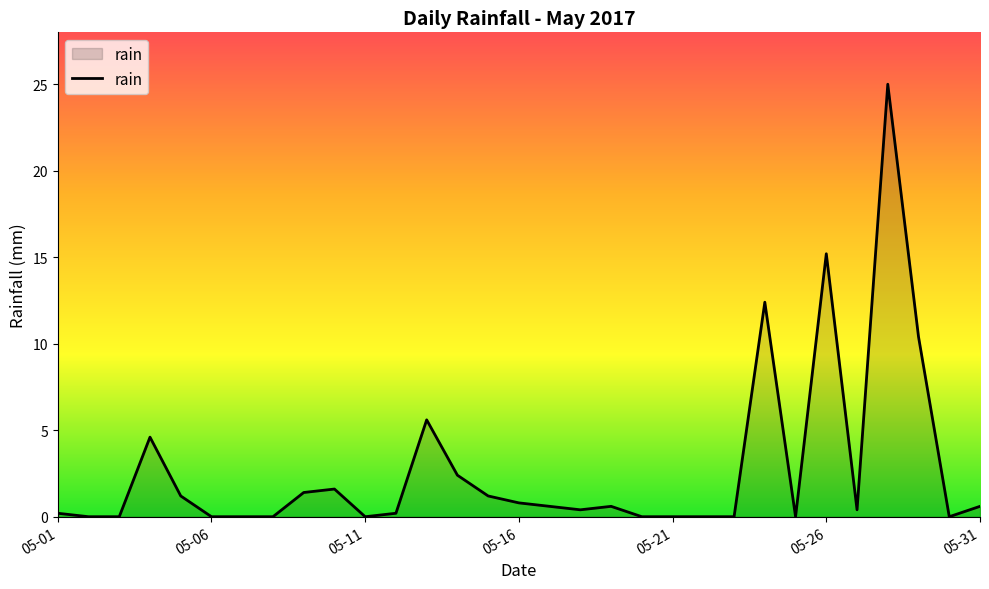

What is the greatest value displayed?

25.0